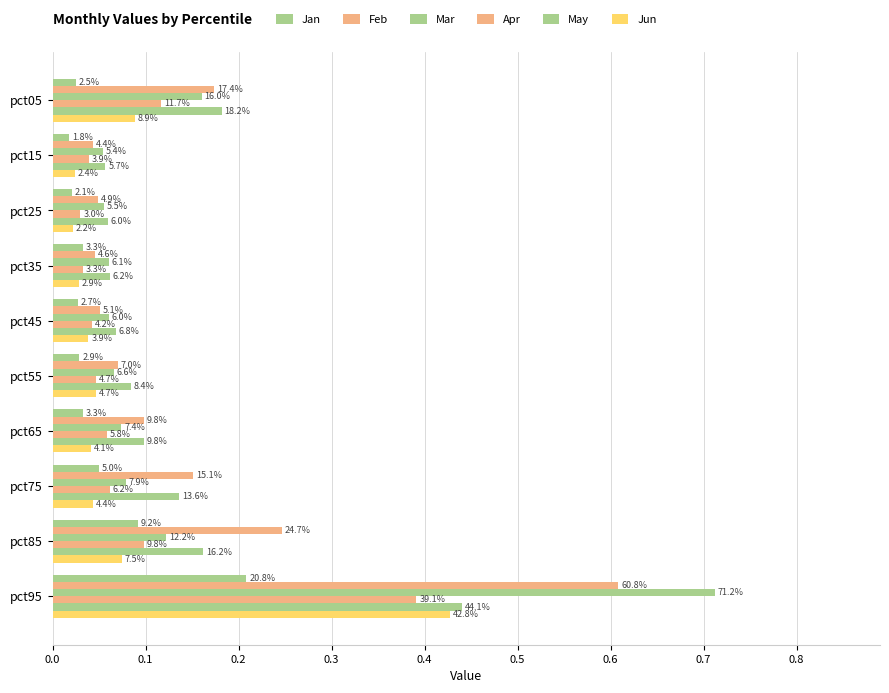

Reading right to left, extract all data points from this chart.

Jan: 0.2	0.1	0.1	0.0	0.0	0.0	0.0	0.0	0.0	0.0
Feb: 0.6	0.2	0.2	0.1	0.1	0.1	0.0	0.0	0.0	0.2
Mar: 0.7	0.1	0.1	0.1	0.1	0.1	0.1	0.1	0.1	0.2
Apr: 0.4	0.1	0.1	0.1	0.0	0.0	0.0	0.0	0.0	0.1
May: 0.4	0.2	0.1	0.1	0.1	0.1	0.1	0.1	0.1	0.2
Jun: 0.4	0.1	0.0	0.0	0.0	0.0	0.0	0.0	0.0	0.1